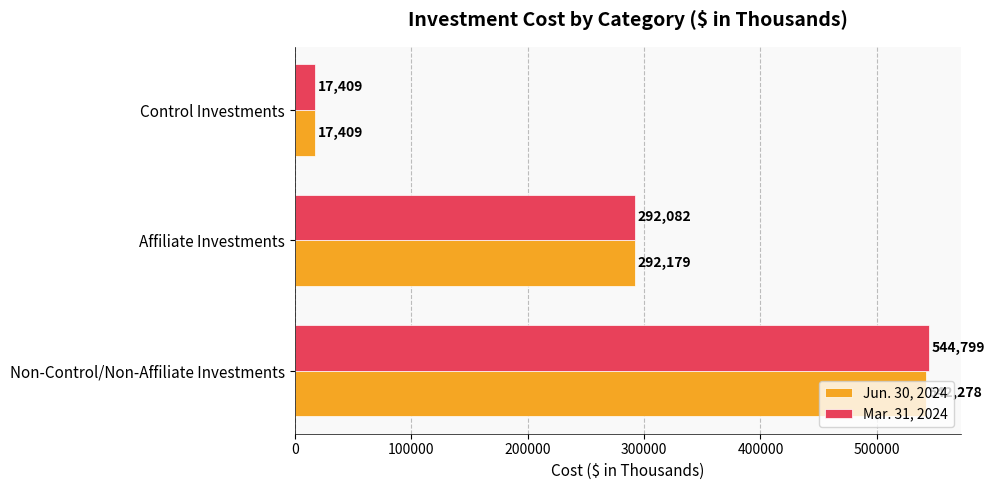

Rank the categories by Mar. 31, 2024 value from lowest to highest.

Control Investments, Affiliate Investments, Non-Control/Non-Affiliate Investments